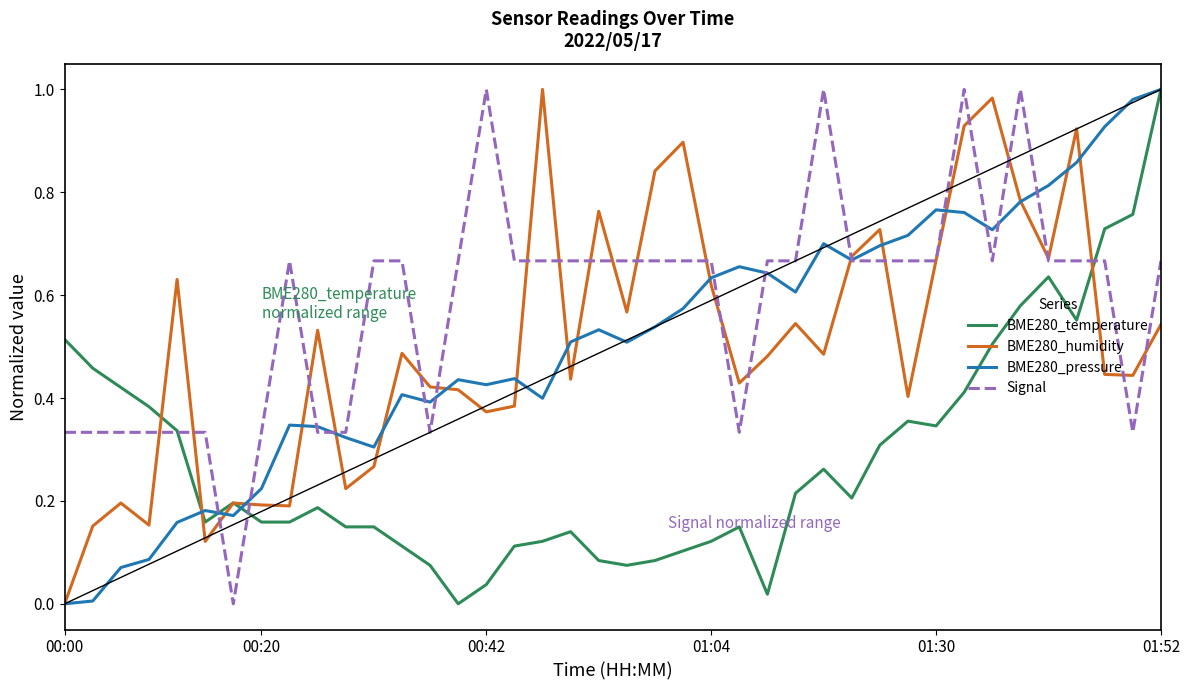

True or false: BME280_temperature and BME280_humidity cross at least once.

True